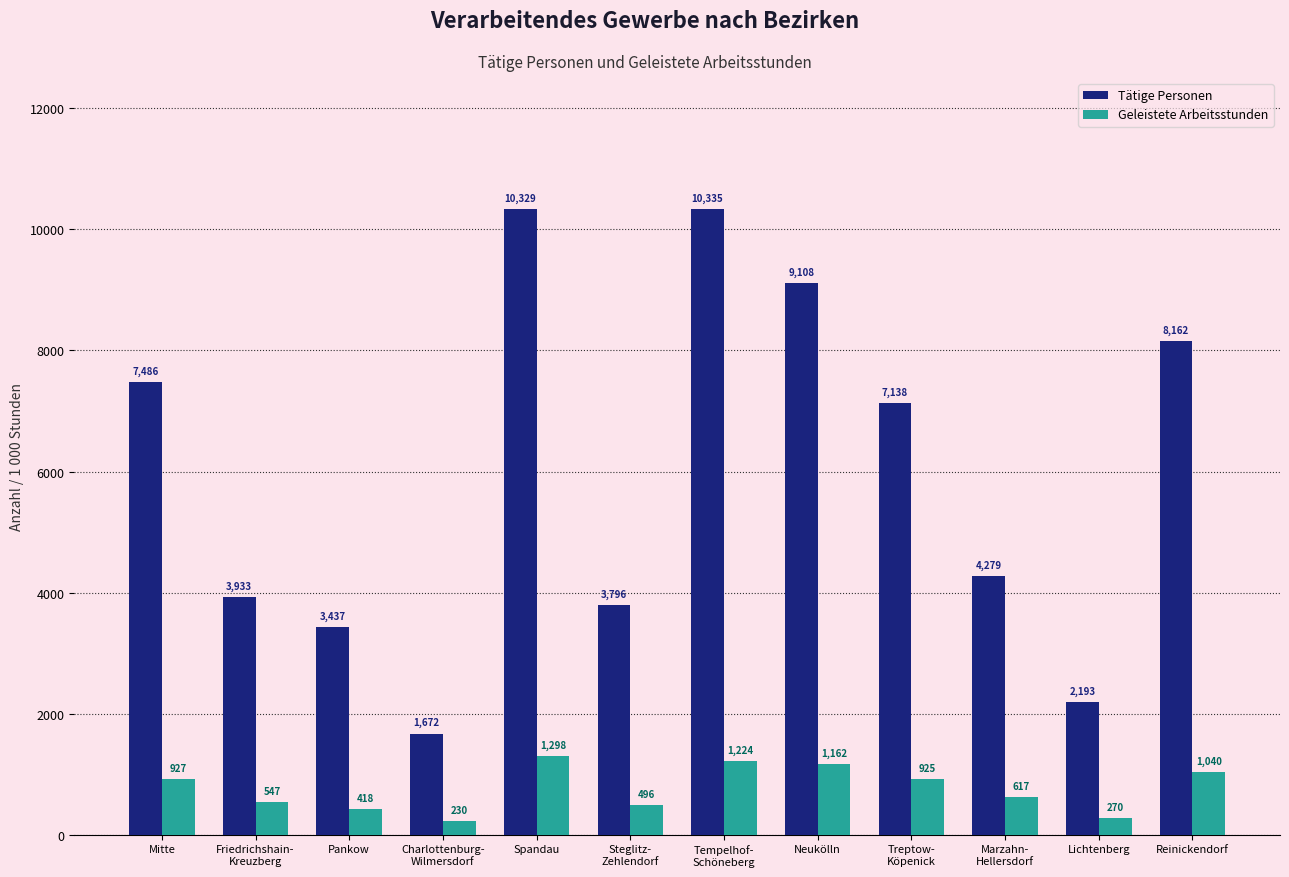

Reading left to right, transcribe all the data shown in this chart.

Tätige Personen: Mitte=7486	Friedrichshain-
Kreuzberg=3933	Pankow=3437	Charlottenburg-
Wilmersdorf=1672	Spandau=10329	Steglitz-
Zehlendorf=3796	Tempelhof-
Schöneberg=10335	Neukölln=9108	Treptow-
Köpenick=7138	Marzahn-
Hellersdorf=4279	Lichtenberg=2193	Reinickendorf=8162
Geleistete Arbeitsstunden: Mitte=927	Friedrichshain-
Kreuzberg=547	Pankow=418	Charlottenburg-
Wilmersdorf=230	Spandau=1298	Steglitz-
Zehlendorf=496	Tempelhof-
Schöneberg=1224	Neukölln=1162	Treptow-
Köpenick=925	Marzahn-
Hellersdorf=617	Lichtenberg=270	Reinickendorf=1040